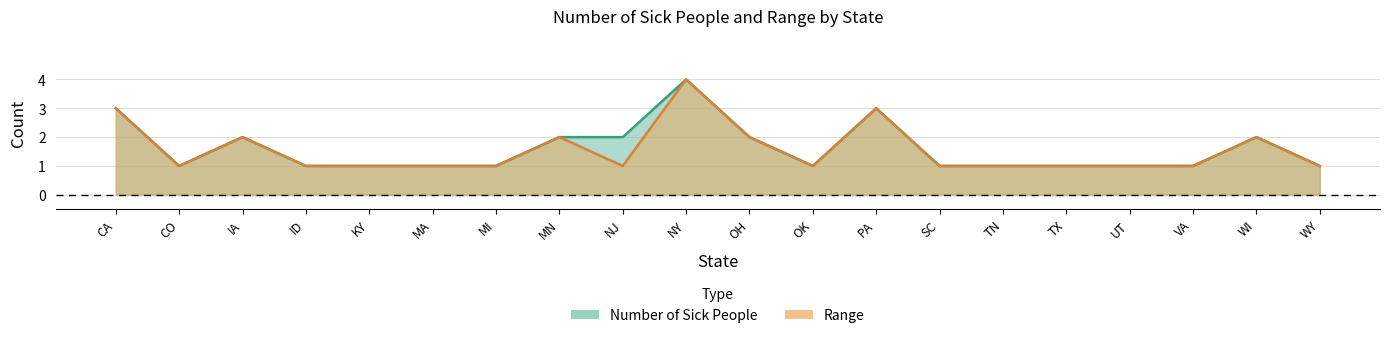

The value of Range at NJ is 0. True or false?

False